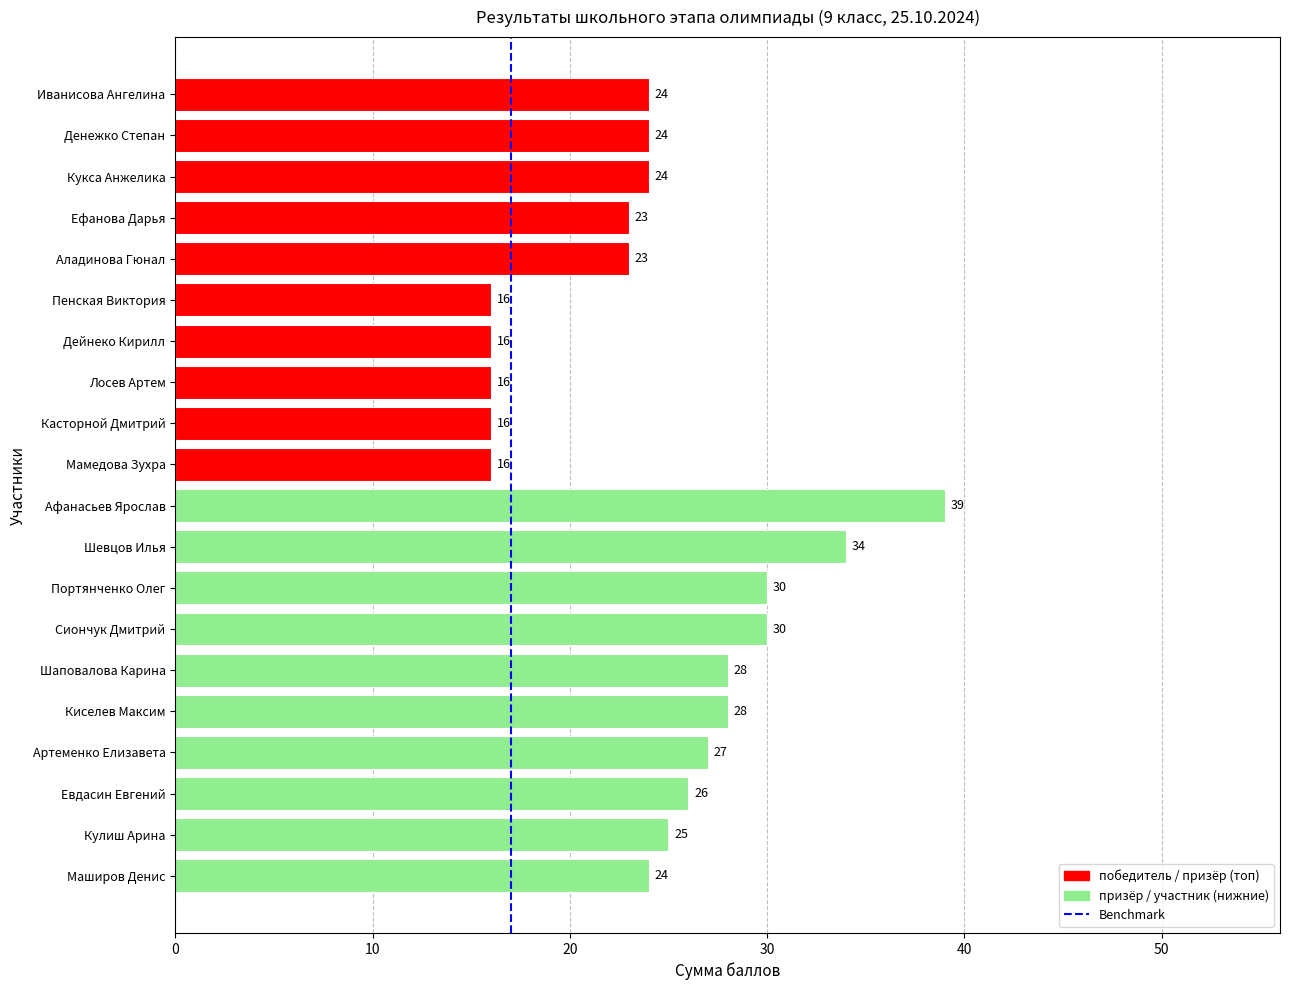

Where is the data nearest to the value 27?

Артеменко Елизавета